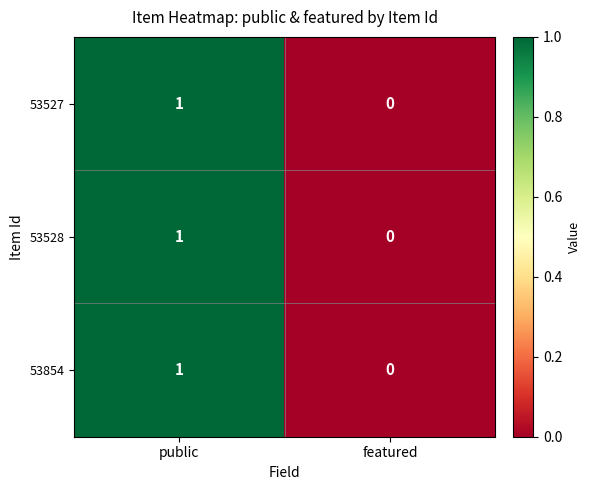

Which label corresponds to the smallest value in the chart?

featured